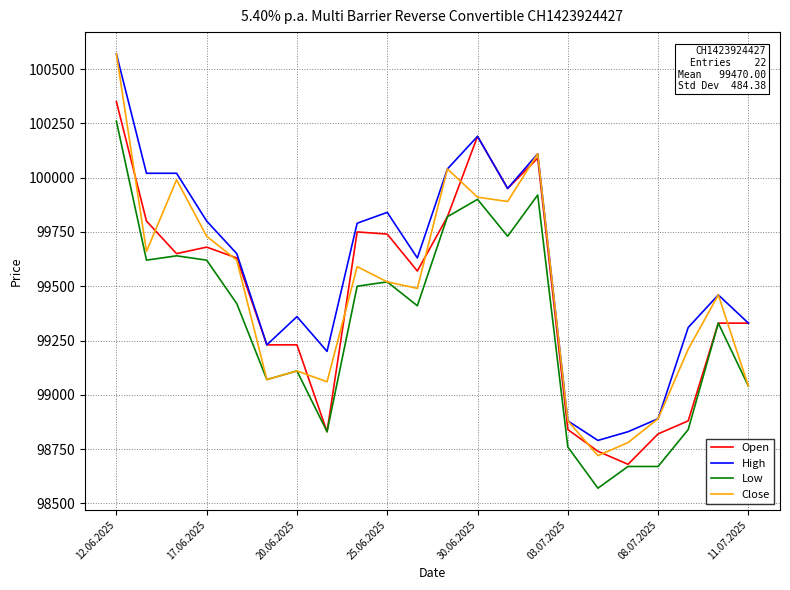

Which series has the largest range (max minus min)?

Close